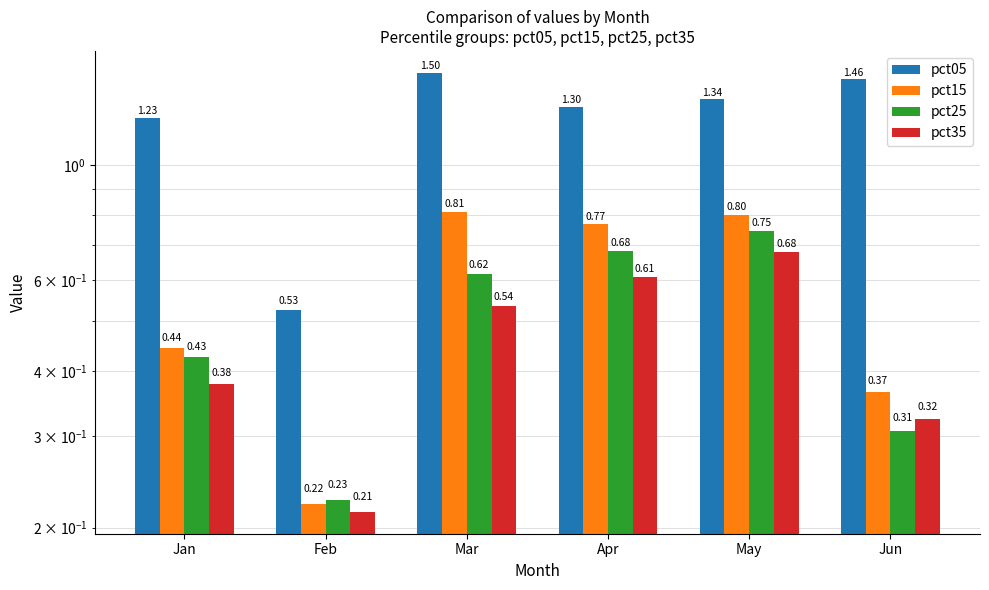

What is the value of the pct15 bar at the 1st from the left?

0.4